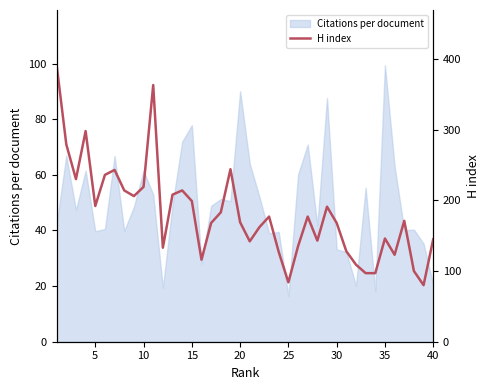

How many categories are shown in the chart?

40